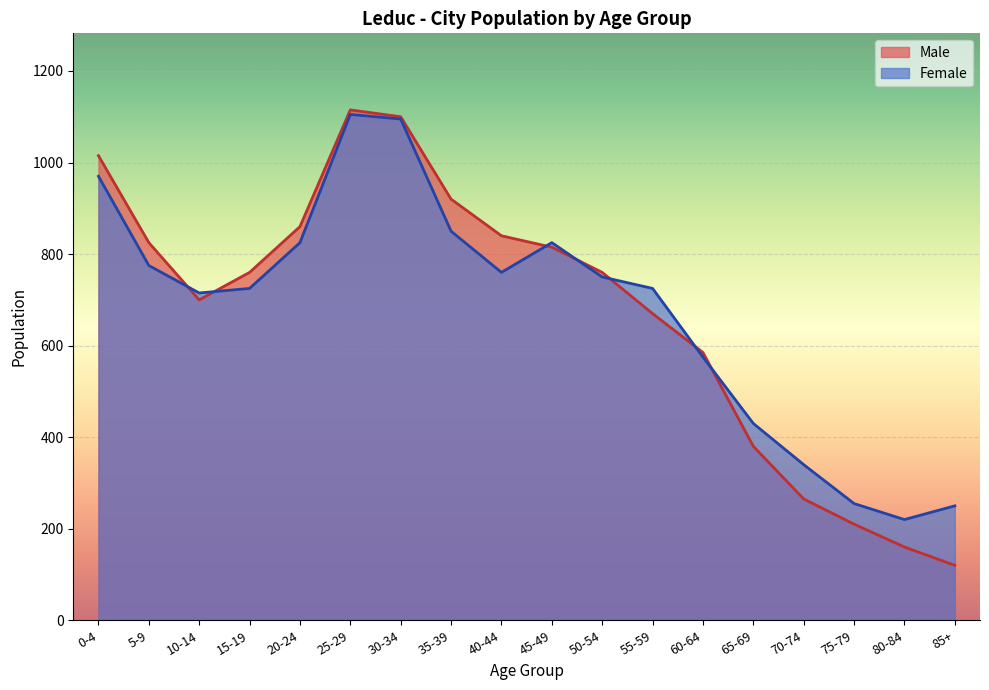

At which category is the sum across all series the highest?

25-29